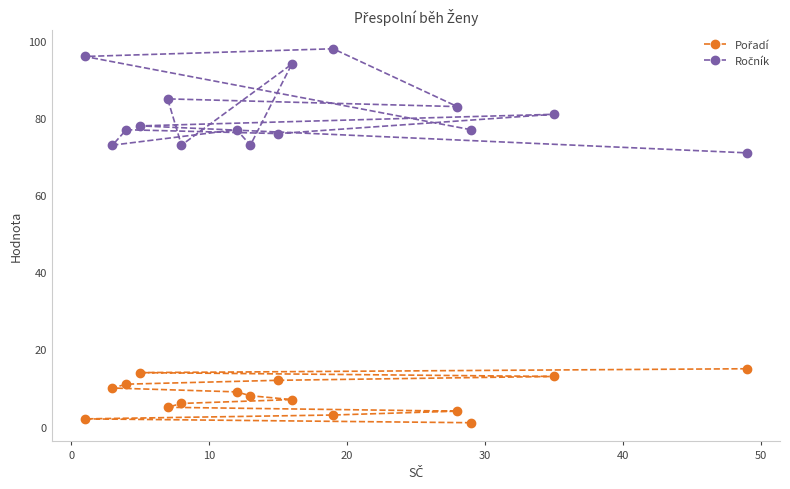

What is the highest value of the Pořadí series?

15